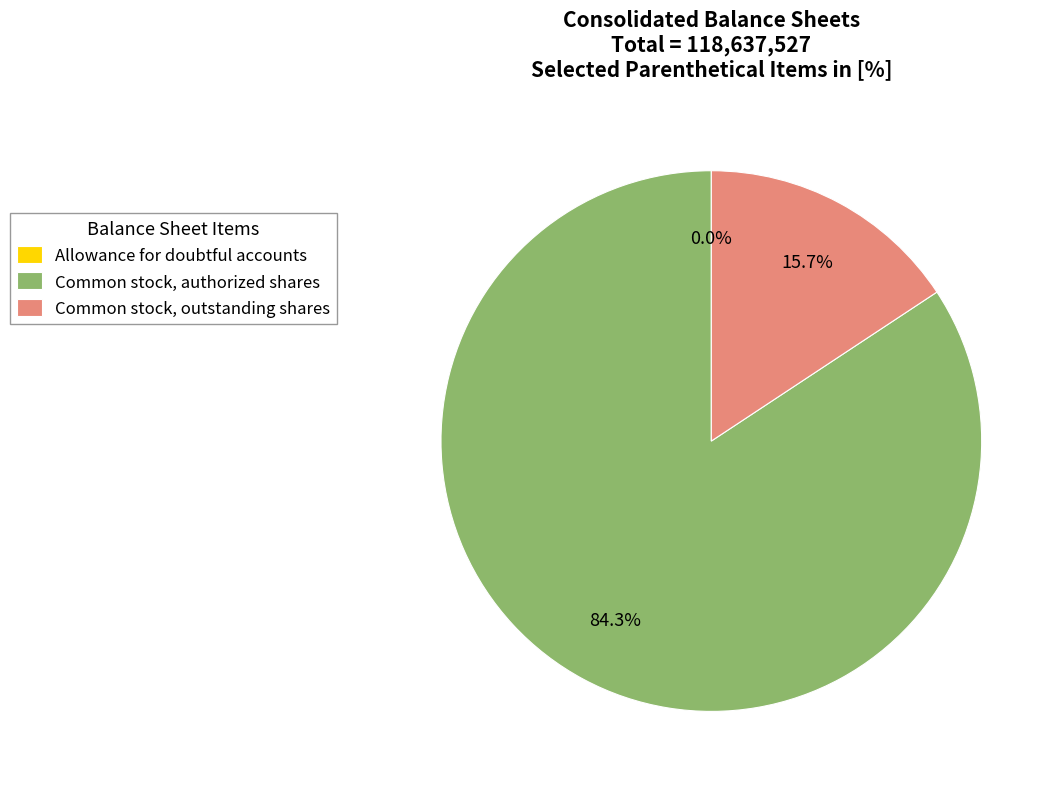

What percentage is NOT represented by Common stock, outstanding shares?

84.3%